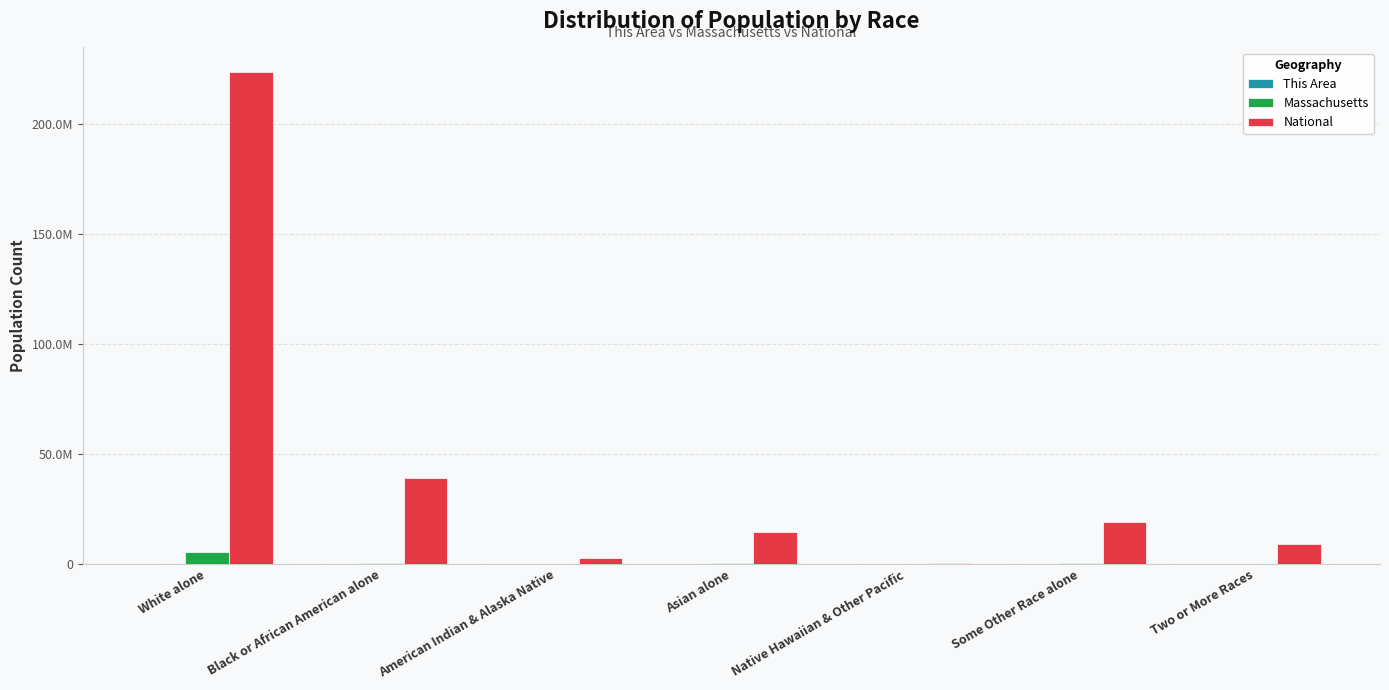

Reading left to right, what are all the values shown in this chart?

This Area: 25871	3831	59	10832	12	663	873
Massachusetts: 5265236	434398	18850	349768	2223	305151	172003
National: 223553265	38929319	2932248	14674252	540013	19107368	9009073